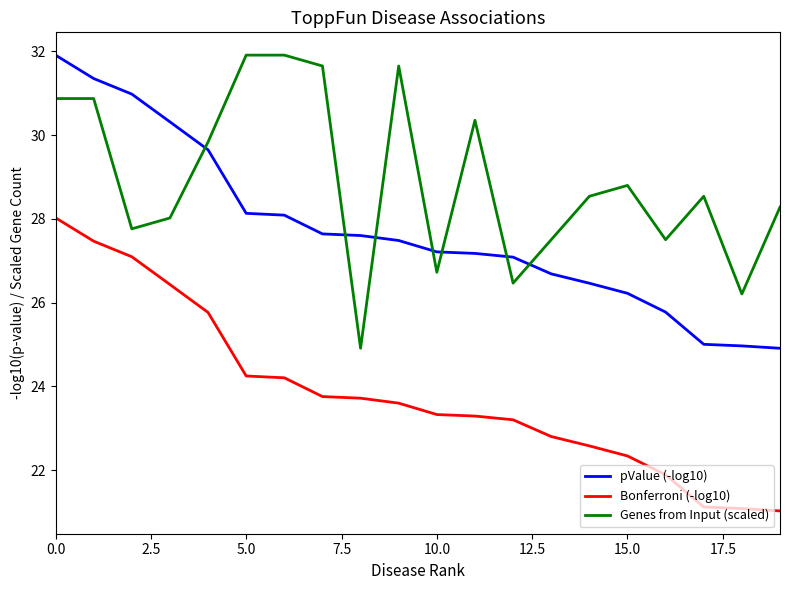

What are all the series names shown in the legend?

pValue (-log10), Bonferroni (-log10), Genes from Input (scaled)